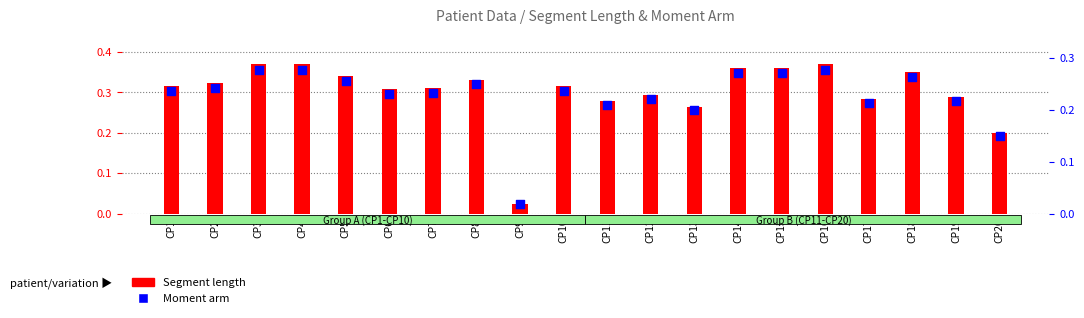

Which series has the largest Y range (max minus min)?

Segment length